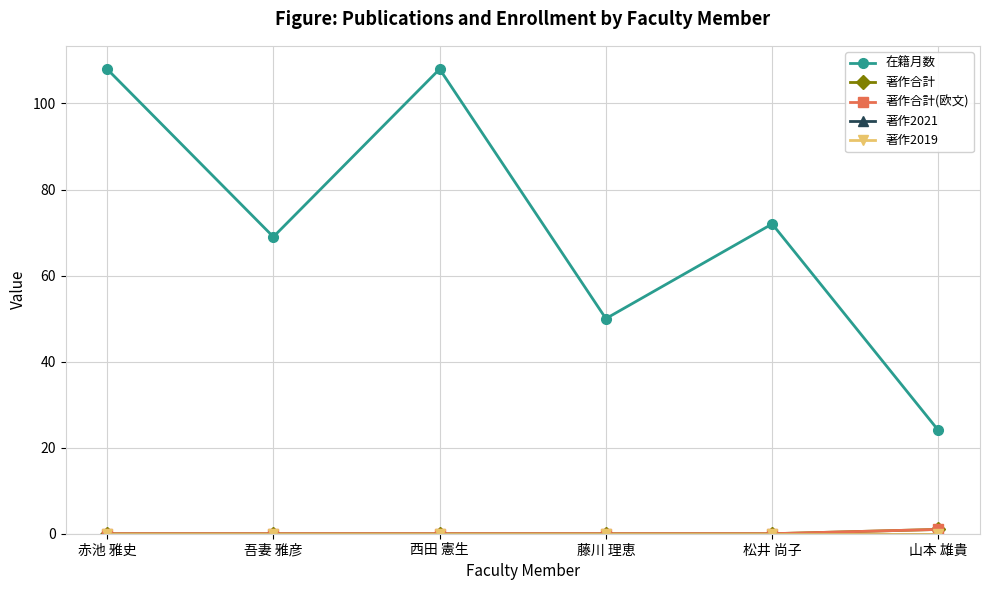

What is the highest value of the 著作合計 series?

1